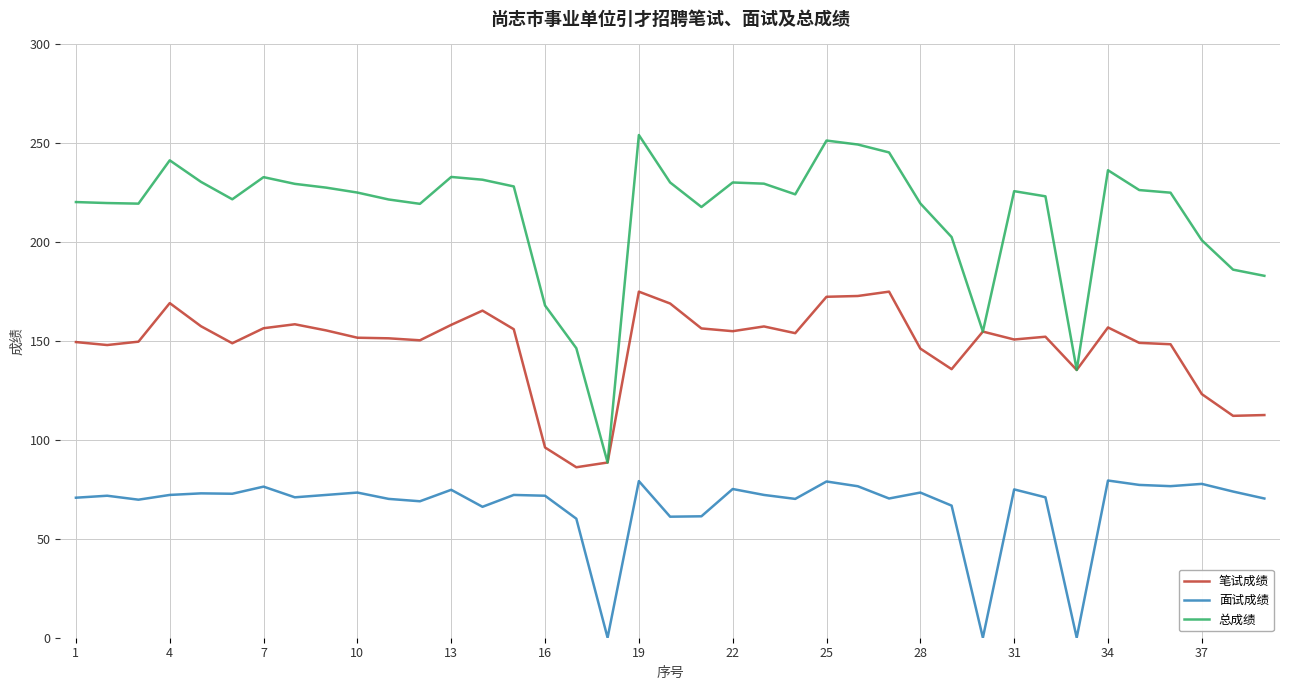

Rank the series by their maximum value, from lowest to highest.

面试成绩, 笔试成绩, 总成绩